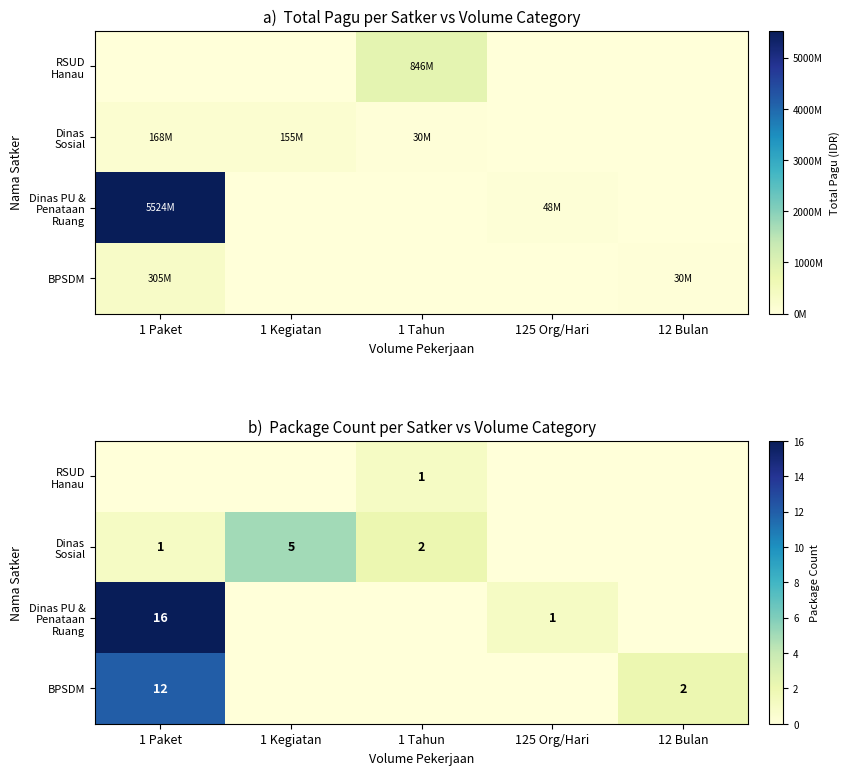

What is the total value across all series at 1 Tahun?

3